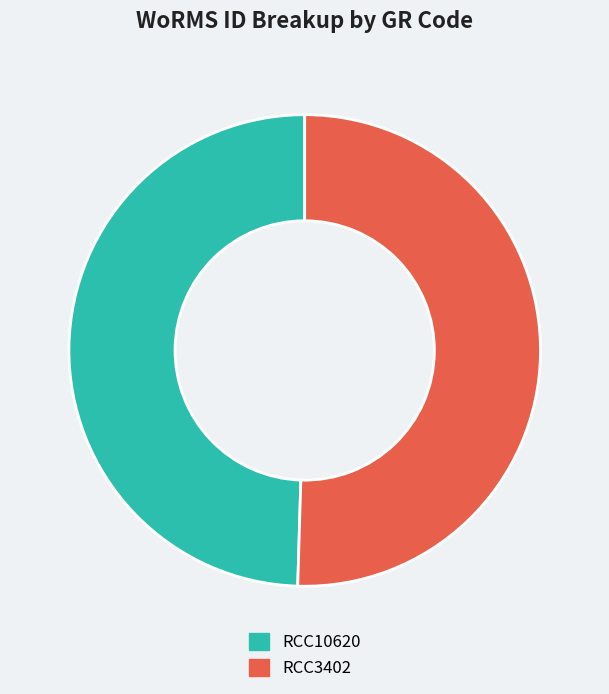

Count the number of slices in the pie.

2